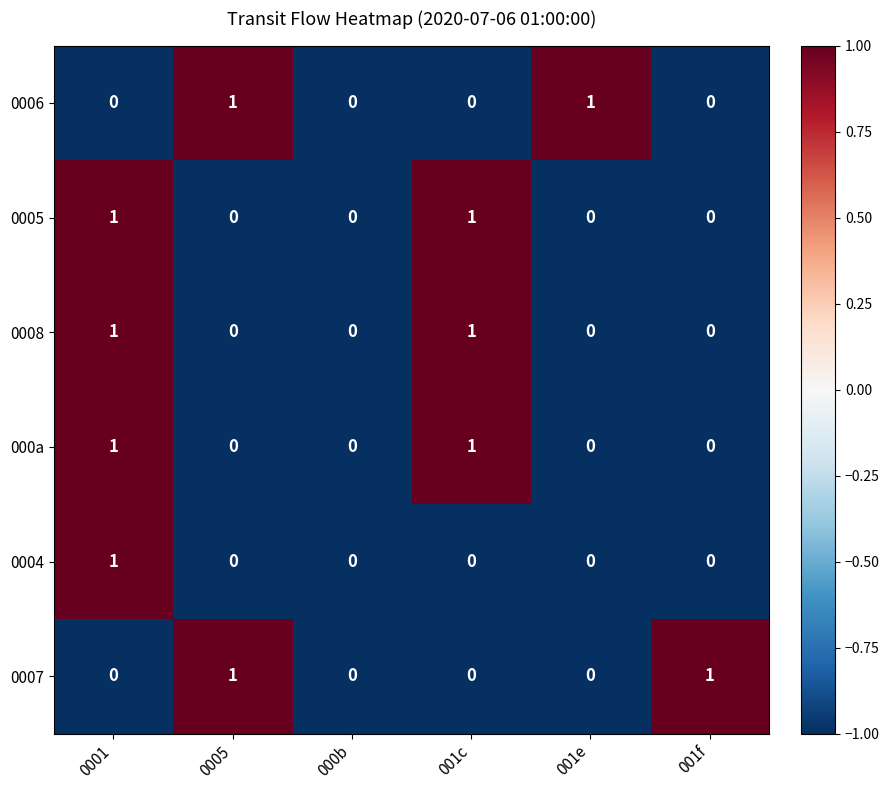

Is the value of 0004 at 000b greater than the value of 000a at 001c?

No